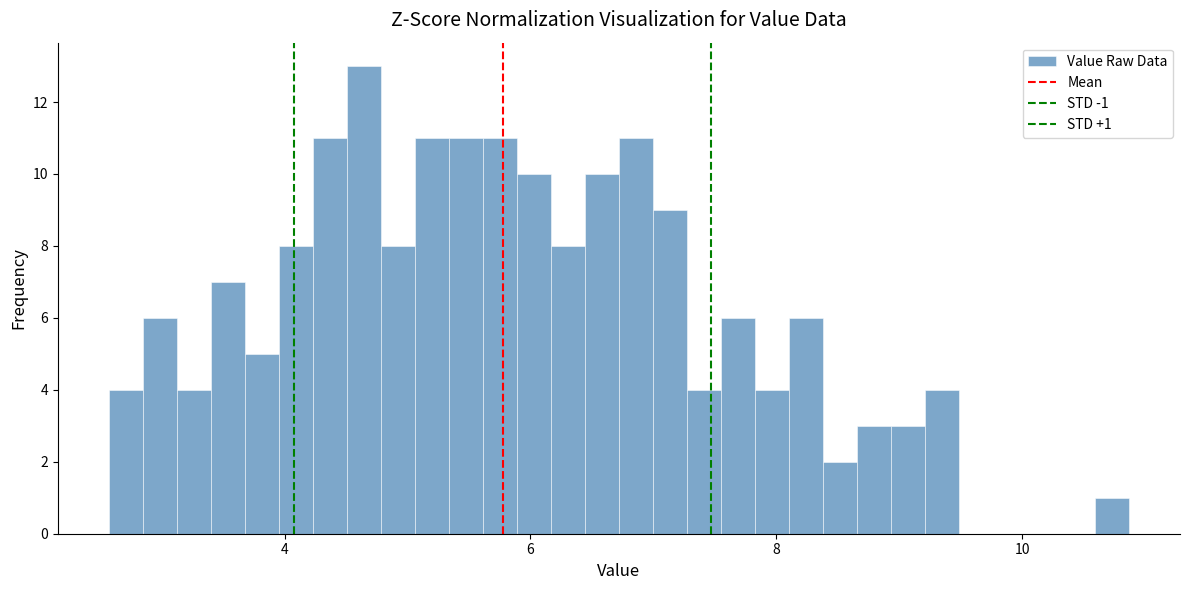

Read against the x-axis, roughly where is the centre of the tallest bar?

4.6